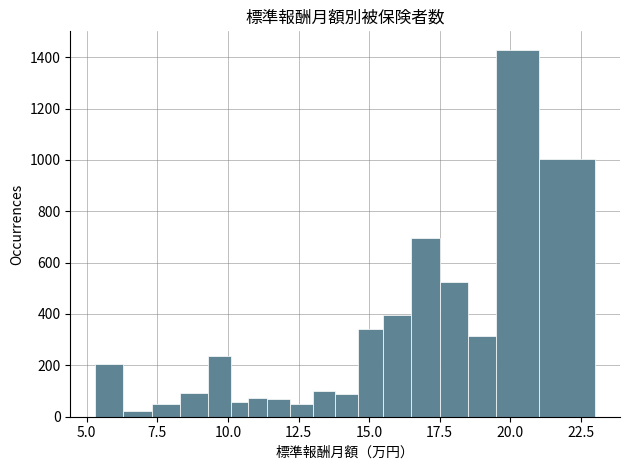

Around what value on the x-axis is the tallest bar? Give the approximate position of its centre, as read against the axis.

20.5